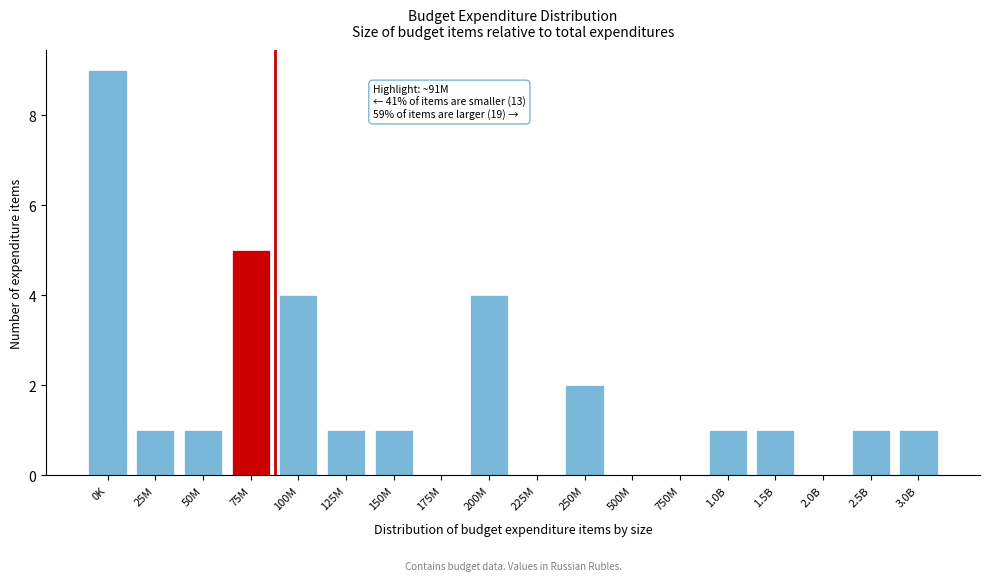

Reading right to left, list all the values displayed in this chart.

3.0B=1	2.5B=1	2.0B=0	1.5B=1	1.0B=1	750M=0	500M=0	250M=2	225M=0	200M=4	175M=0	150M=1	125M=1	100M=4	75M=5	50M=1	25M=1	0K=9